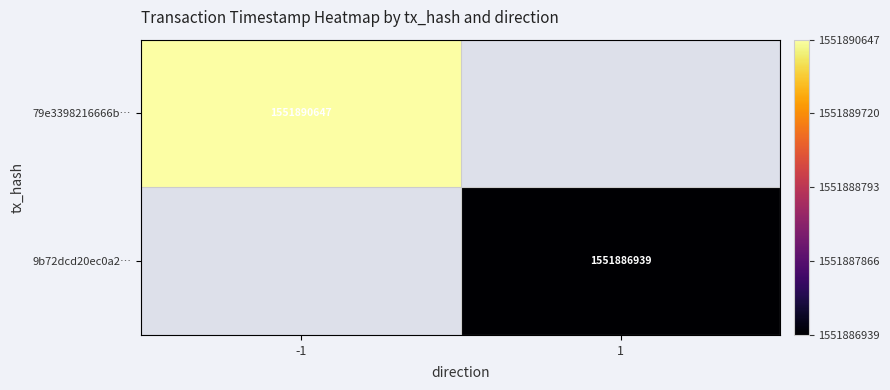

Count the number of data series in this chart.

2